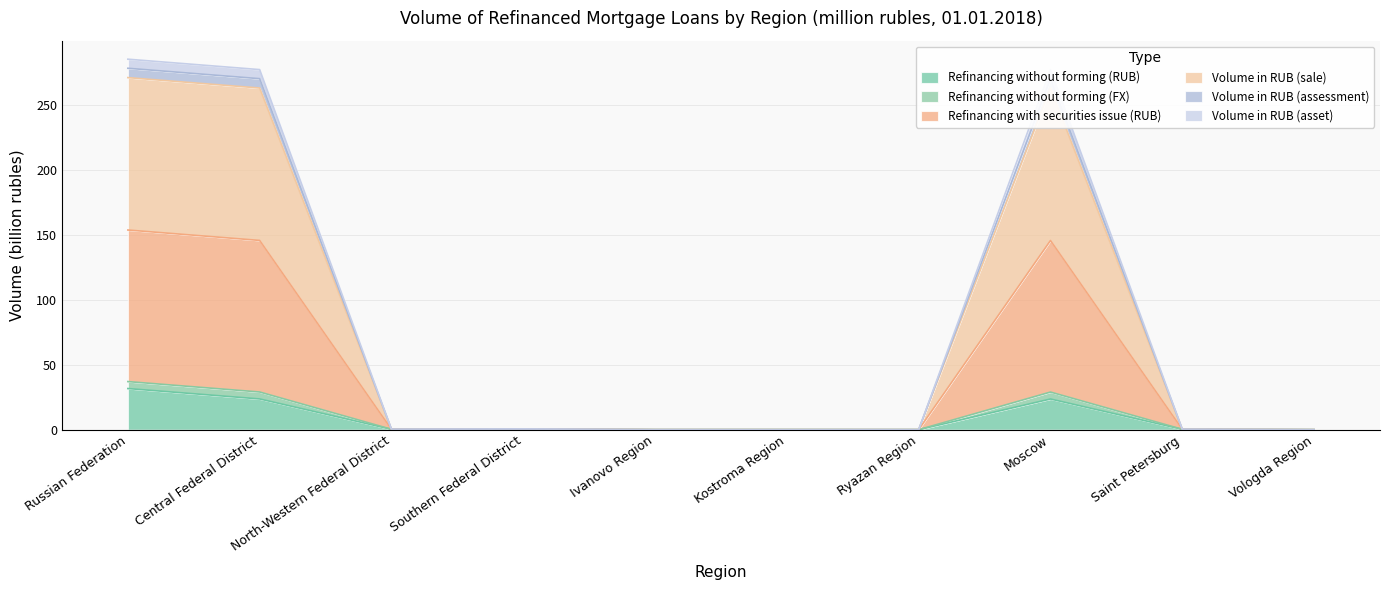

What is the maximum value for Refinancing without forming (RUB)?

31.7